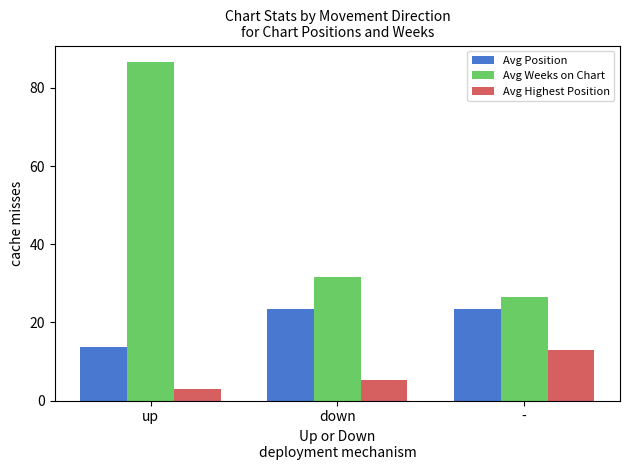

At which category is the sum across all series the highest?

up